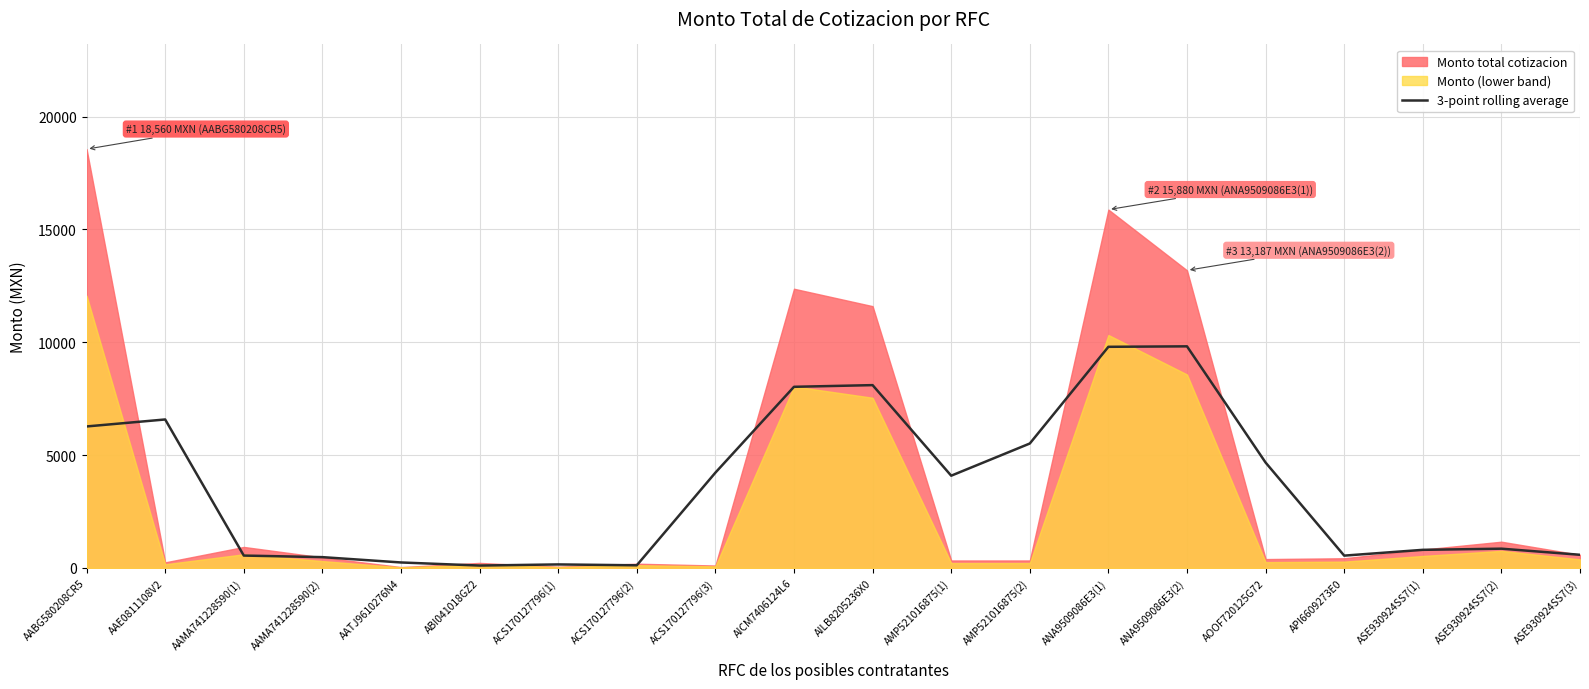

How many values are below 4085?

10